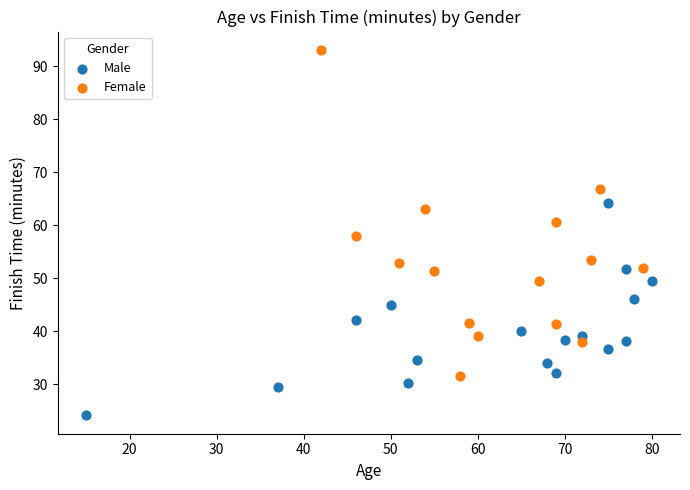

Which series has the widest spread of Y values?

Female